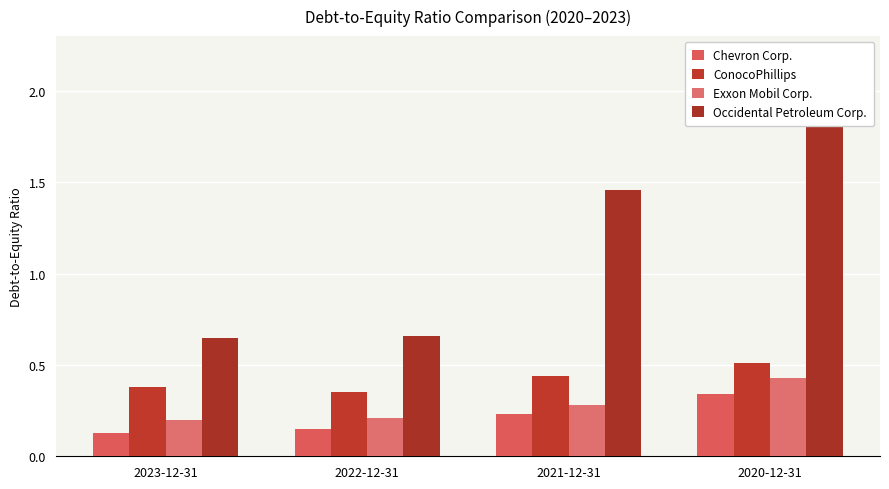

Reading right to left, extract all data points from this chart.

Chevron Corp.: 0.3	0.2	0.1	0.1
ConocoPhillips: 0.5	0.4	0.3	0.4
Exxon Mobil Corp.: 0.4	0.3	0.2	0.2
Occidental Petroleum Corp.: 1.9	1.5	0.7	0.7